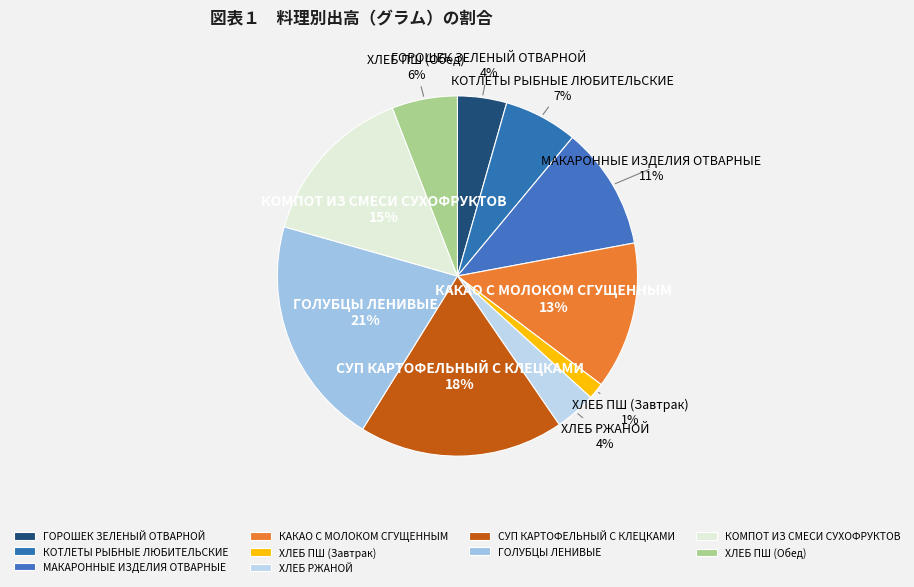

To the nearest percent, what percentage of the pie is СУП КАРТОФЕЛЬНЫЙ С КЛЕЦКАМИ?

18%